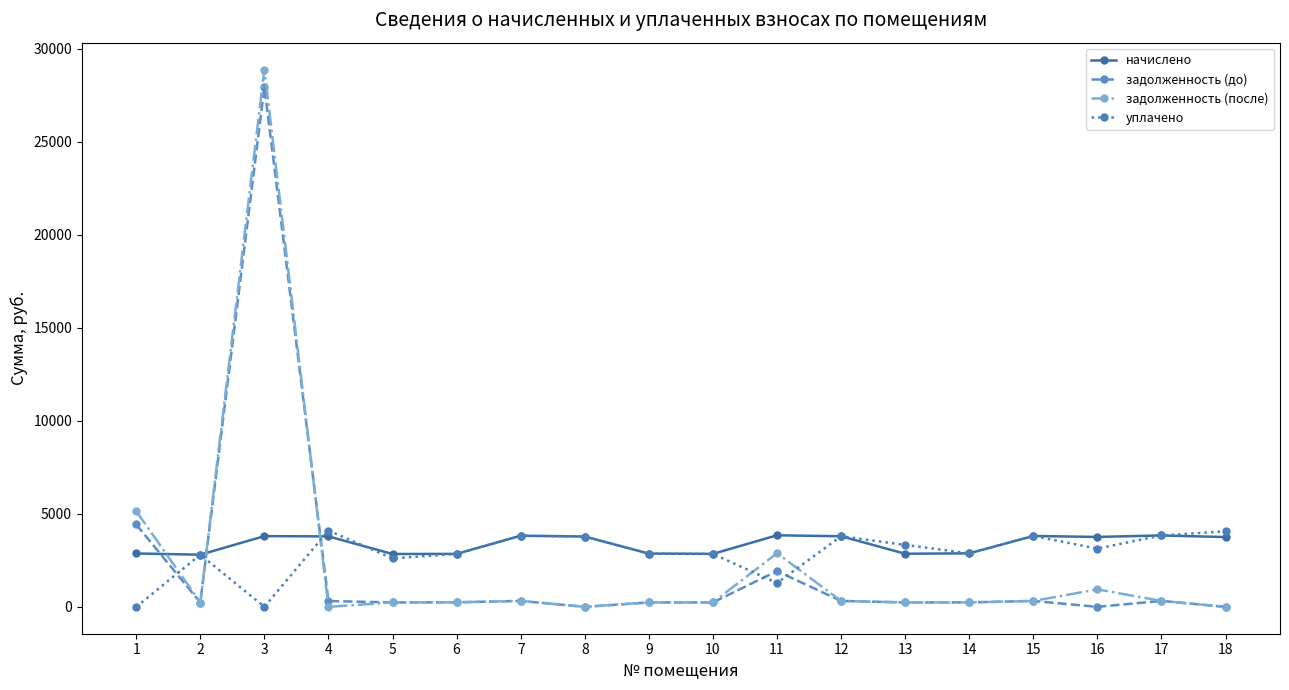

How many data points does each series have?

18